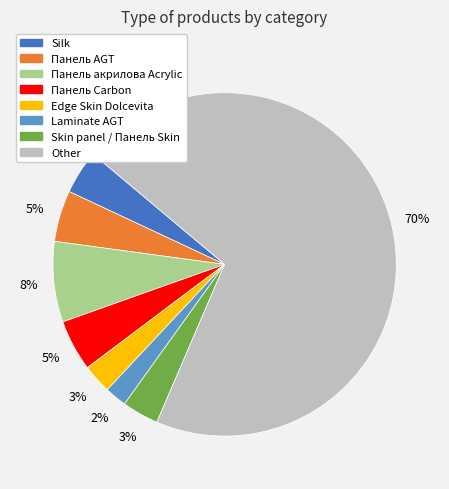

Count the number of slices in the pie.

8